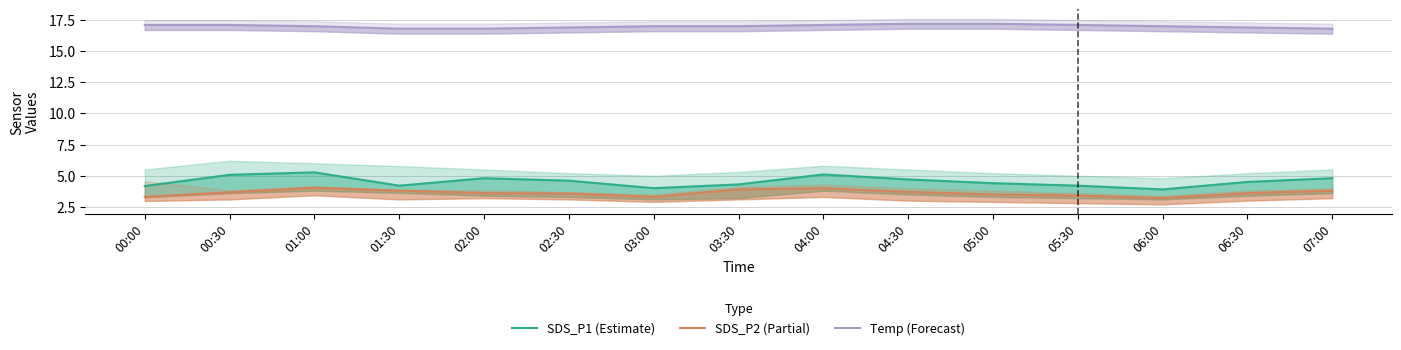

Where is SDS_P2 (Partial) nearest to the value 3?

06:00